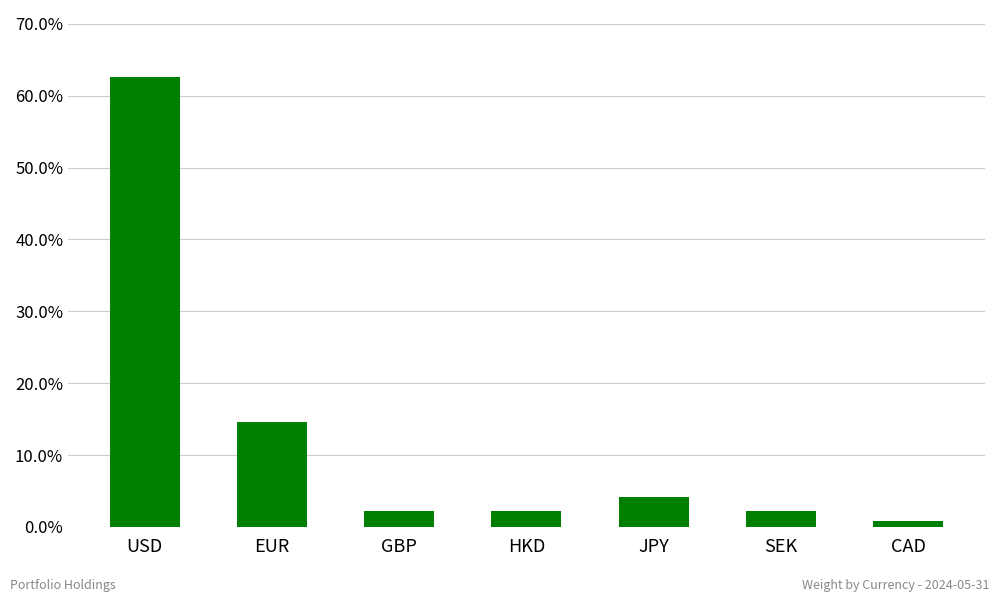

What is the difference between the maximum and second lowest values?

60.3